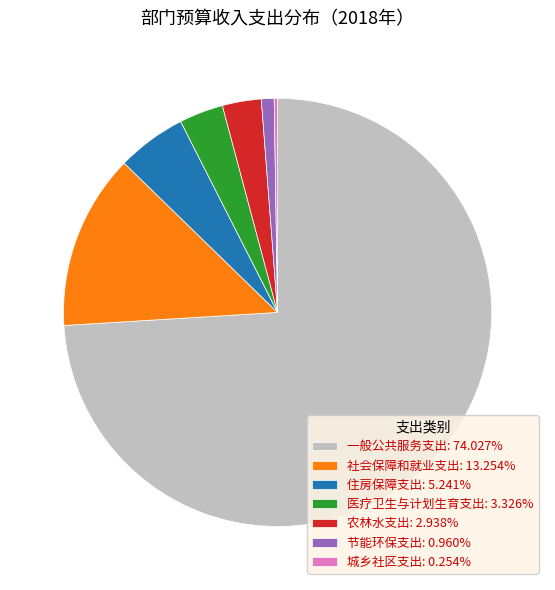

Which category has the biggest portion of the pie?

一般公共服务支出